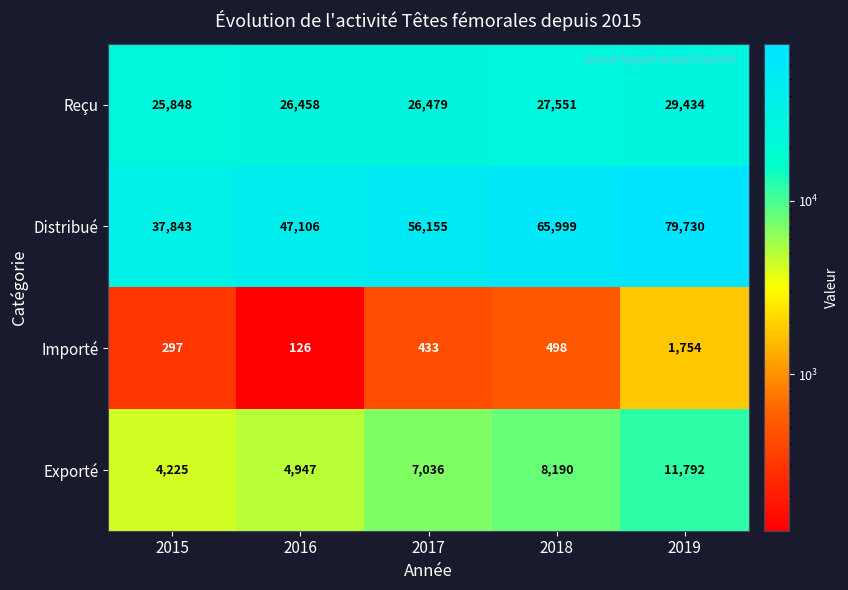

Which series changed the most between 2017 and 2019?

Distribué